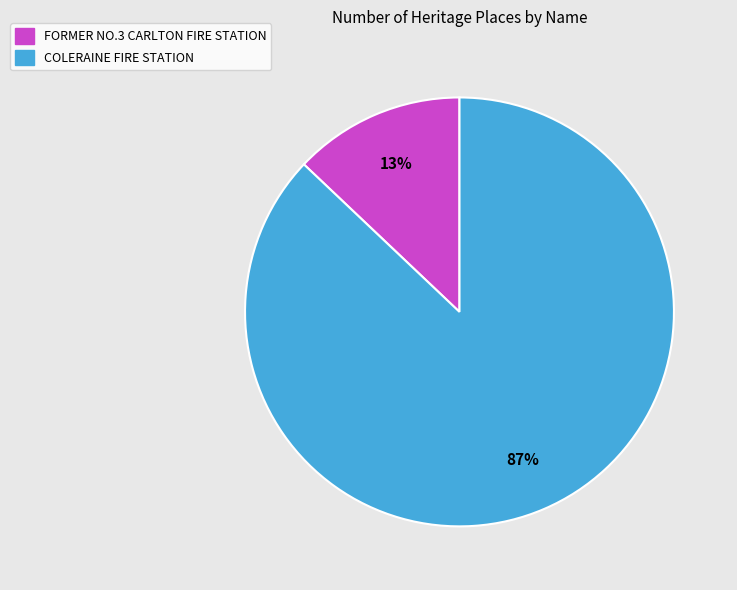

Between COLERAINE FIRE STATION and FORMER NO.3 CARLTON FIRE STATION, which is larger?

COLERAINE FIRE STATION